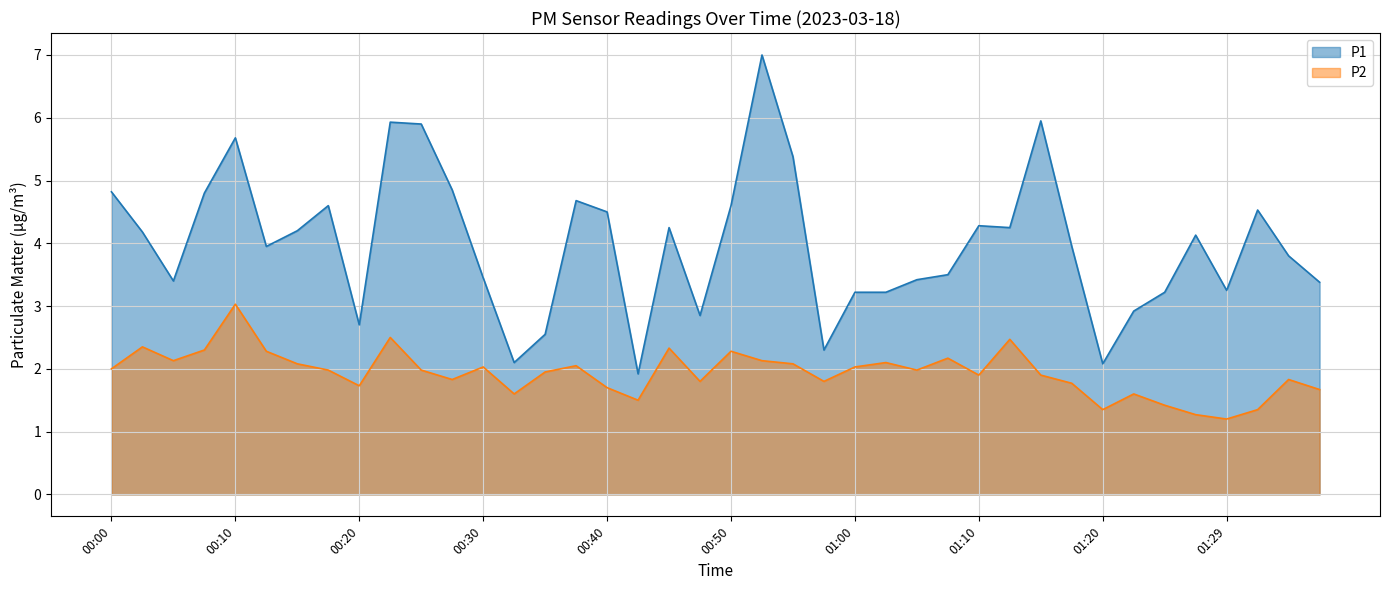

What position from the right is 00:33?

27